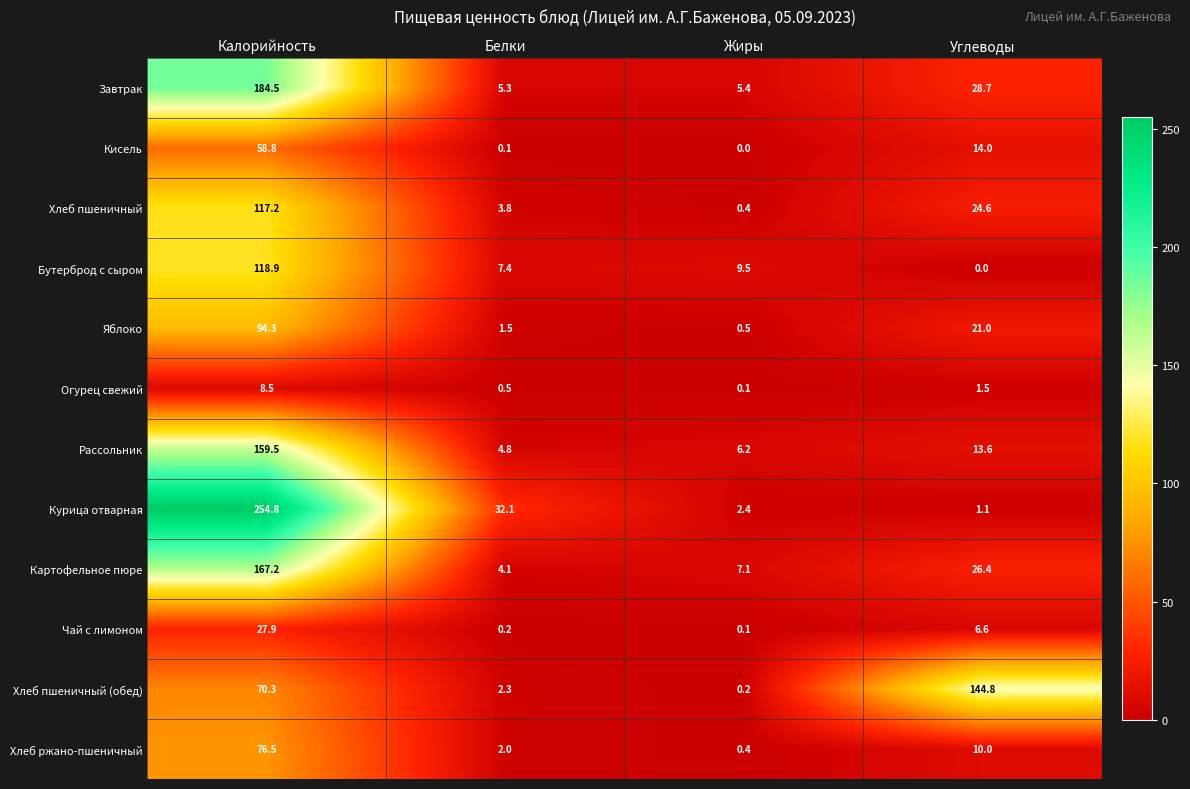

At which label is Картофельное пюре closest to 85?

Углеводы